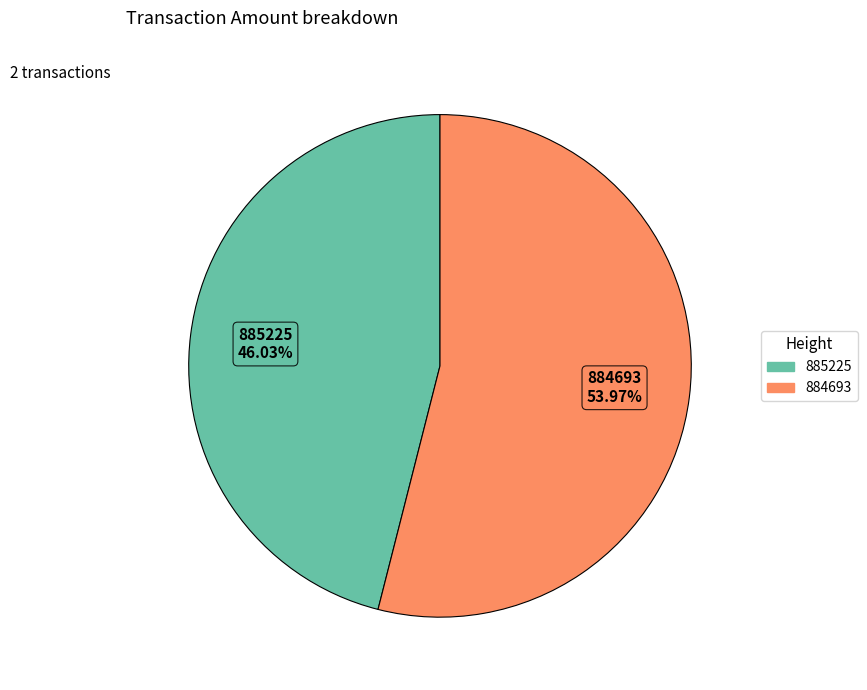

To the nearest percent, what percentage of the pie is 885225?

46%